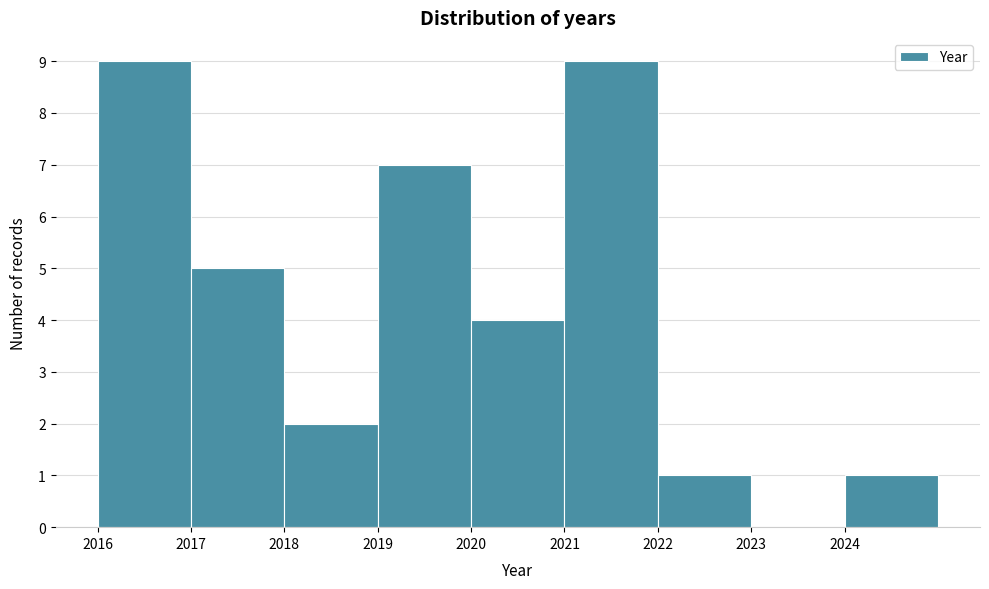

Reading left to right, transcribe this chart: for each bar, give the range it covers on the x-axis and its height. The values are not printed on the chart, so give them approximately, as read against the axis.

2016 to 2017: 9
2017 to 2018: 5
2018 to 2019: 2
2019 to 2020: 7
2020 to 2021: 4
2021 to 2022: 9
2022 to 2023: 1
2023 to 2024: 0
2024 to 2025: 1